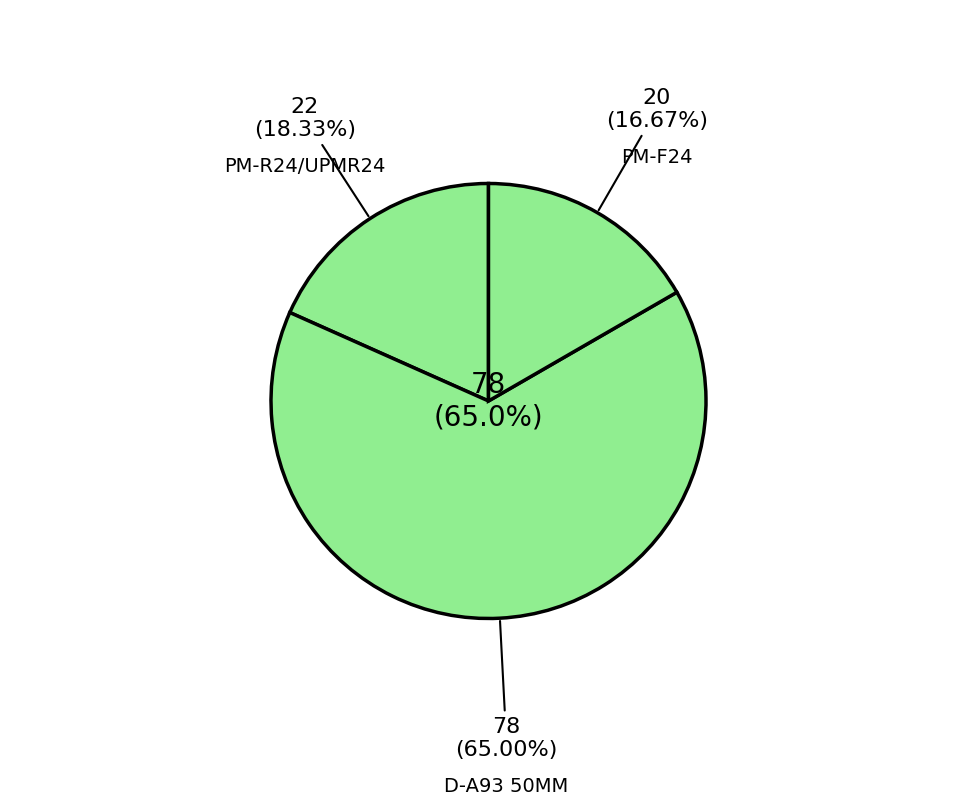

How many slices are in this pie chart?

3